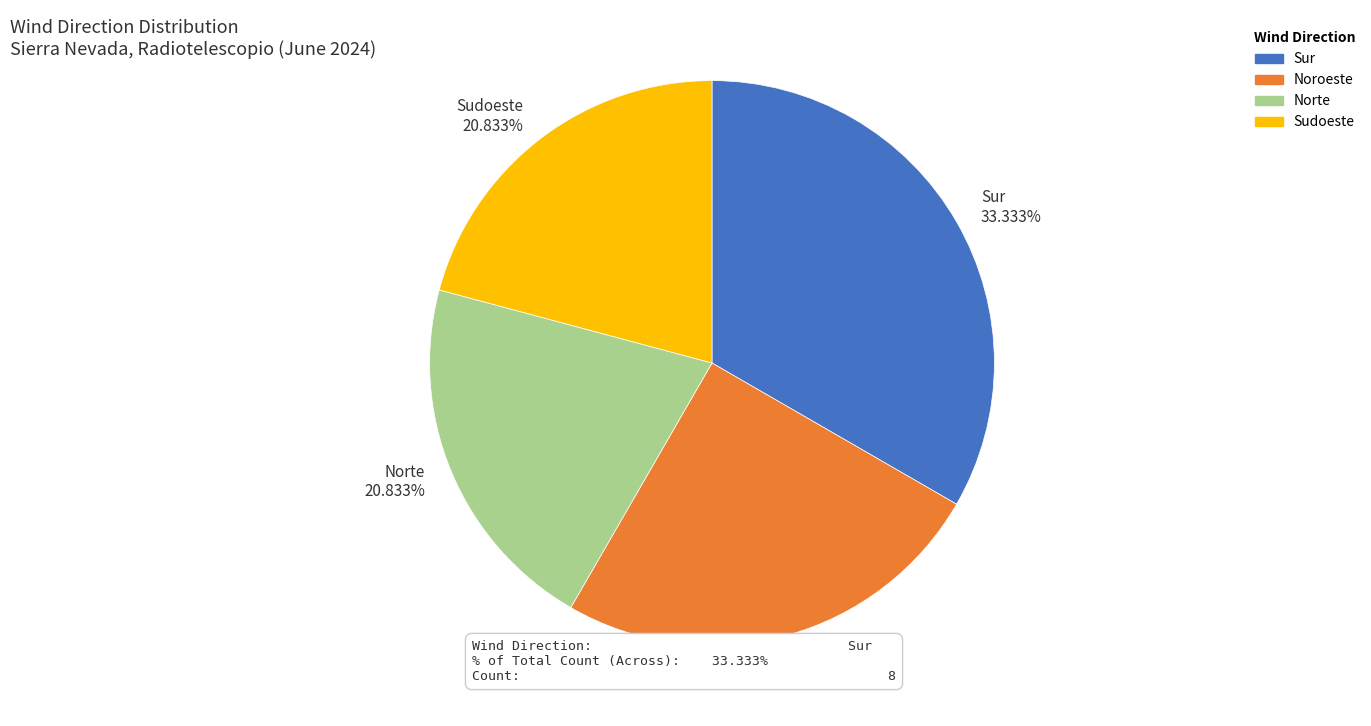

Which slice is the largest?

Sur